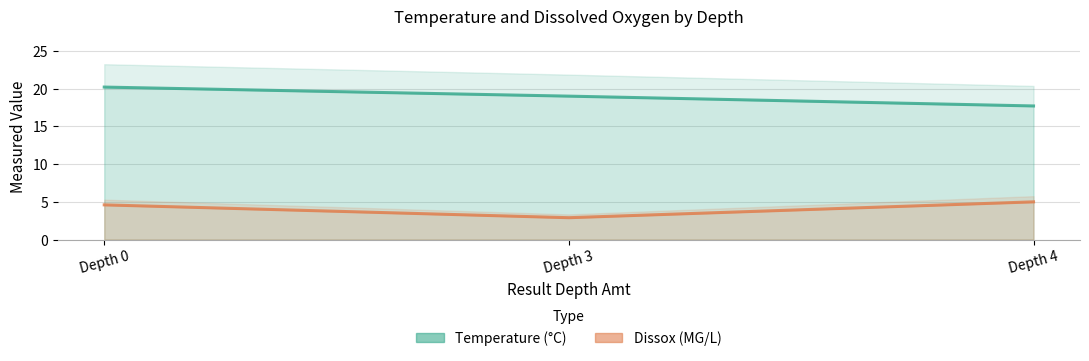

List the series in order of their overall mean, lowest first.

Dissox, Temperature